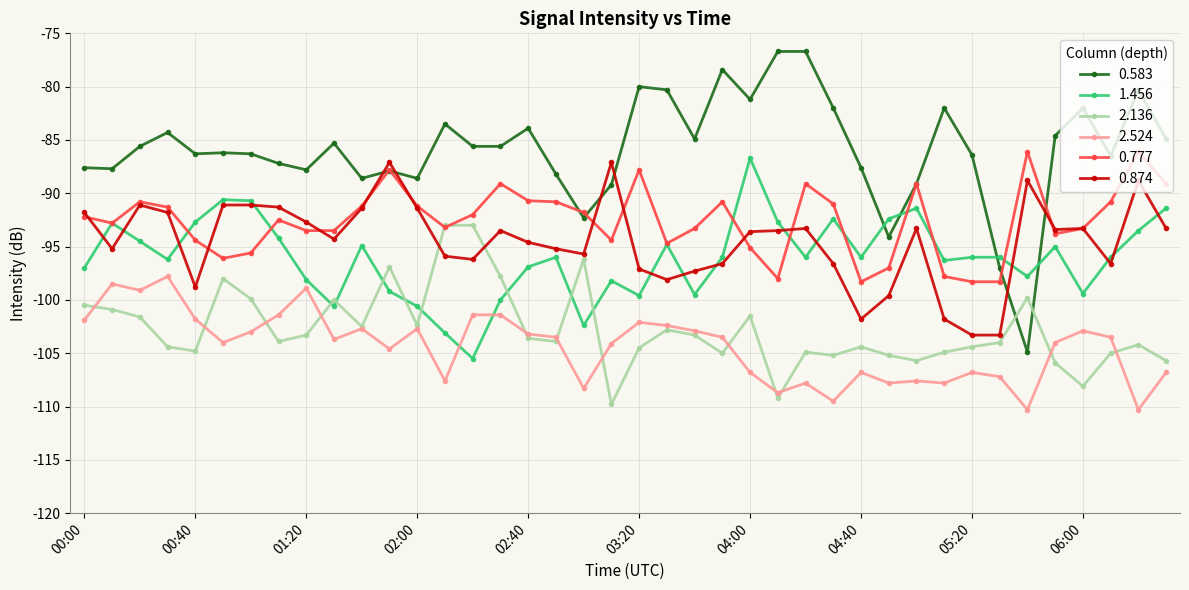

List the series in order of their peak value, highest first.

0.583, 0.777, 1.456, 0.874, 2.136, 2.524